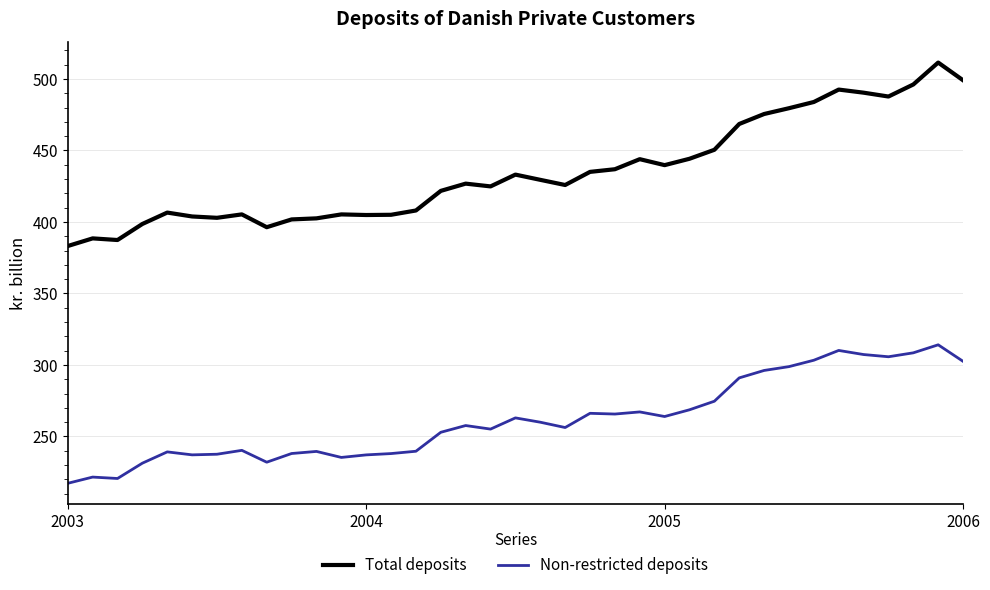

True or false: Total deposits and Non-restricted deposits intersect in this chart.

False